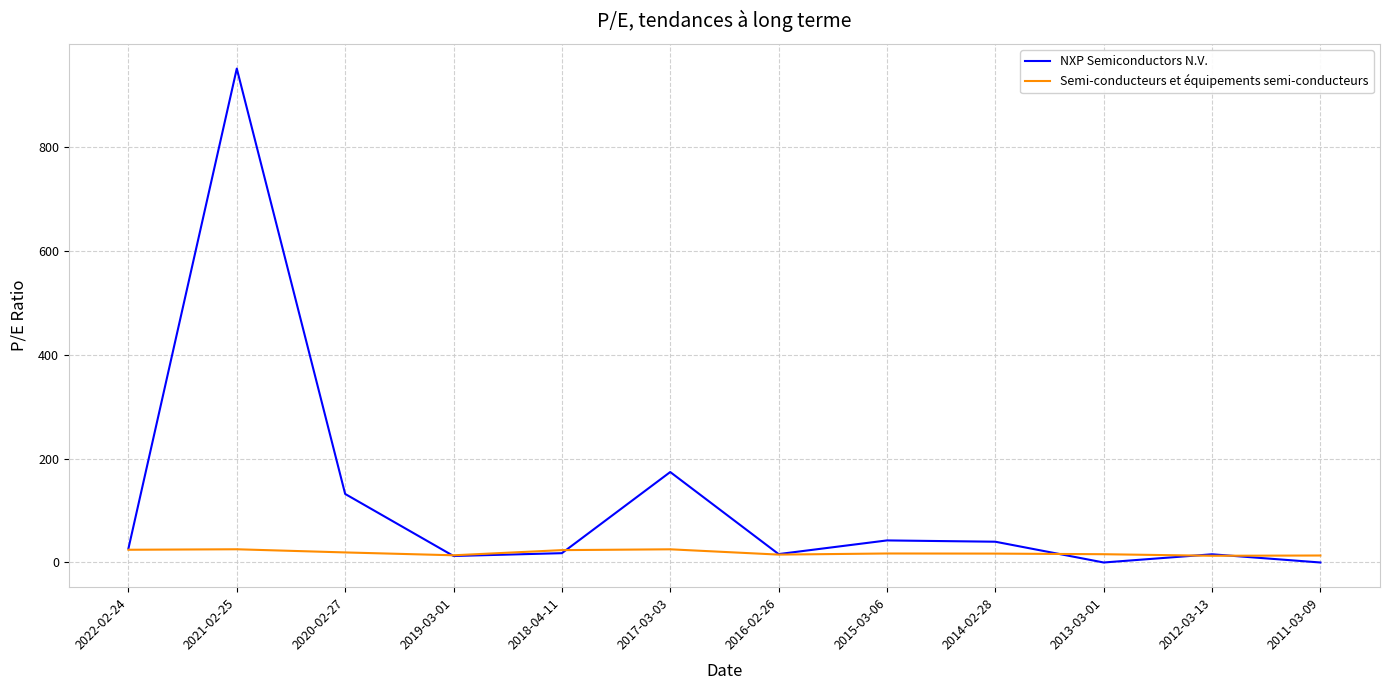

What is the difference between the maximum and minimum values in the NXP Semiconductors N.V. series?

951.0